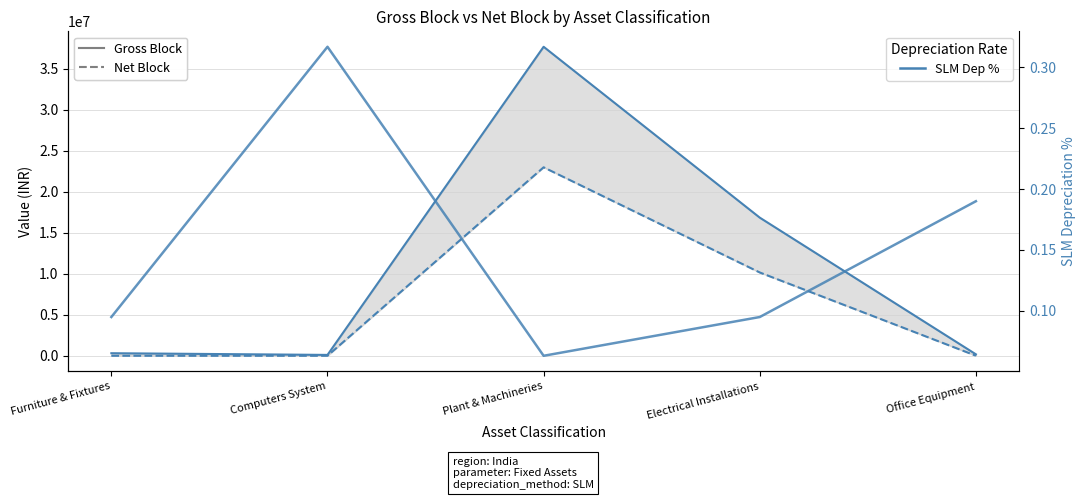

How many lines are shown in the chart?

3